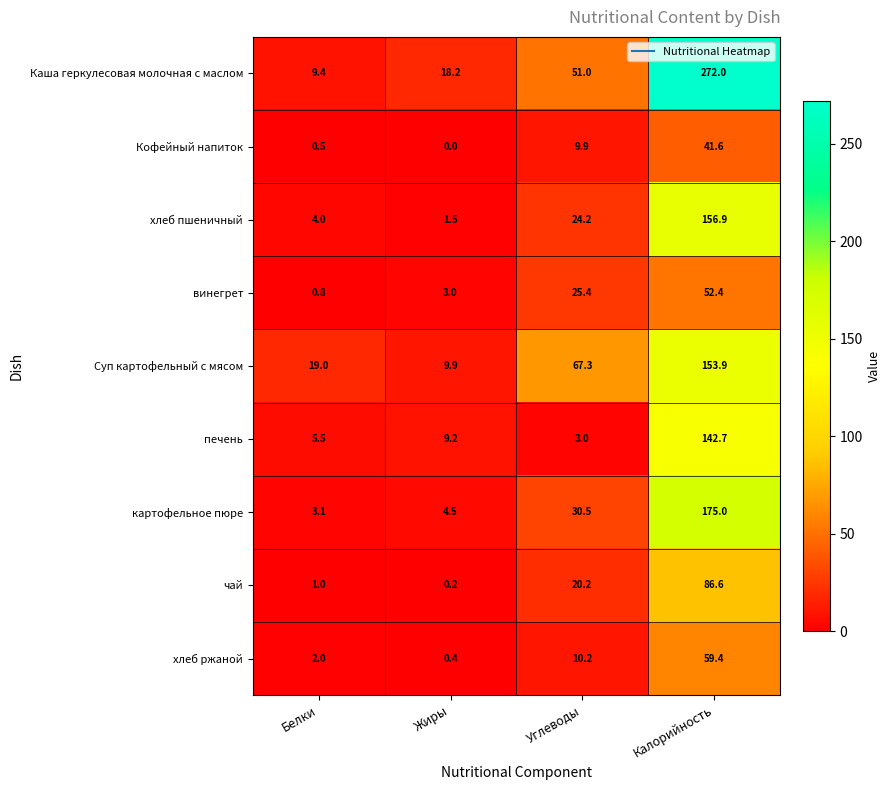

How many data points does each series have?

4